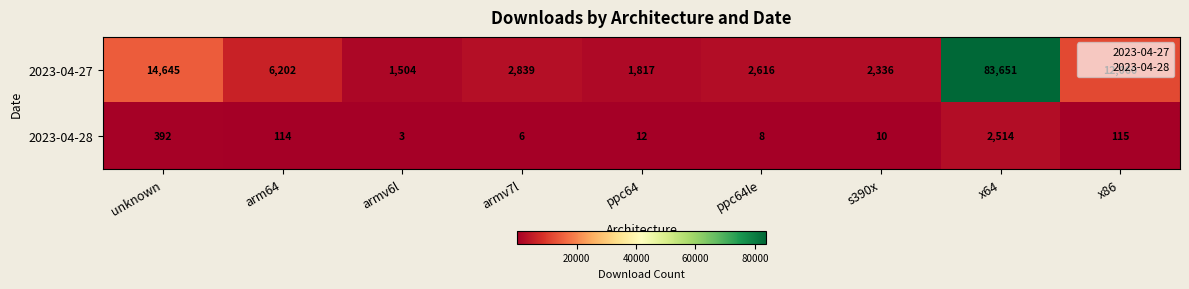

How many series are shown in this chart?

2